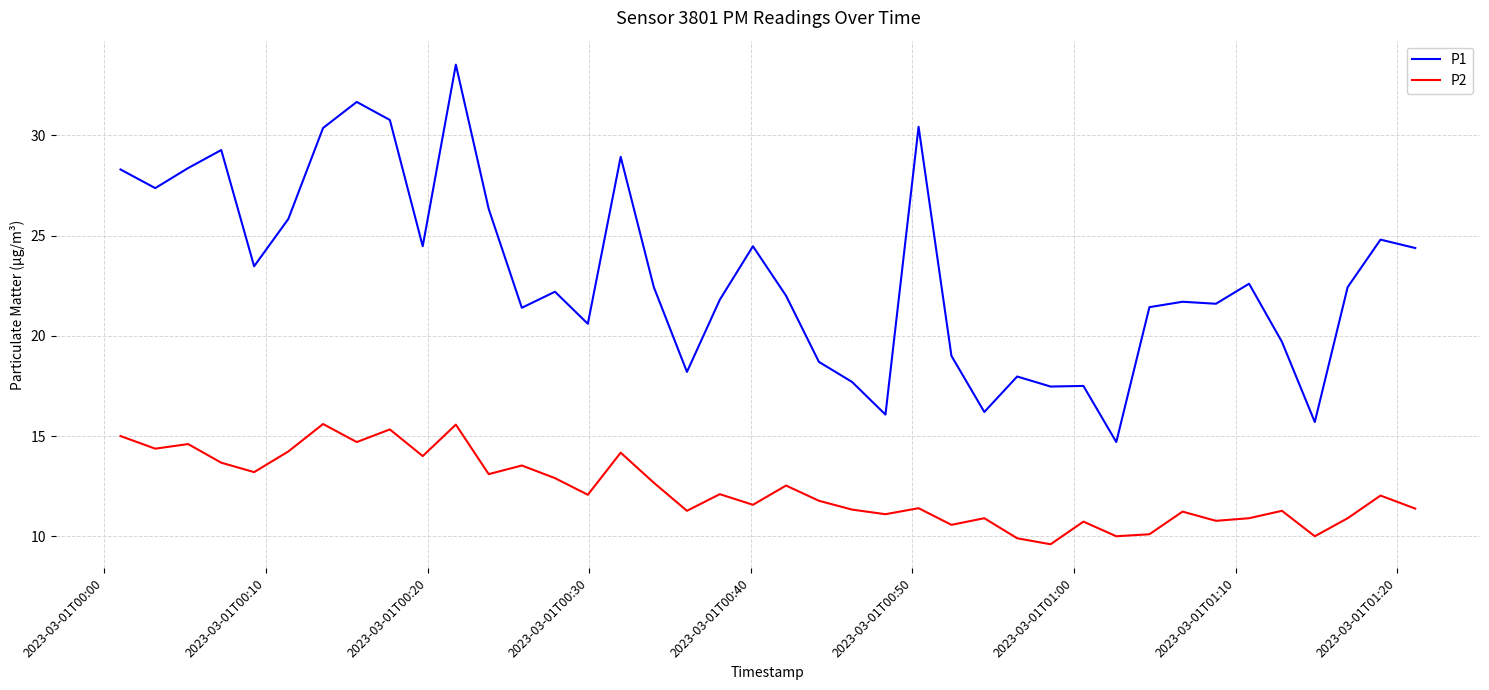

What is the highest value of the P1 series?

33.5